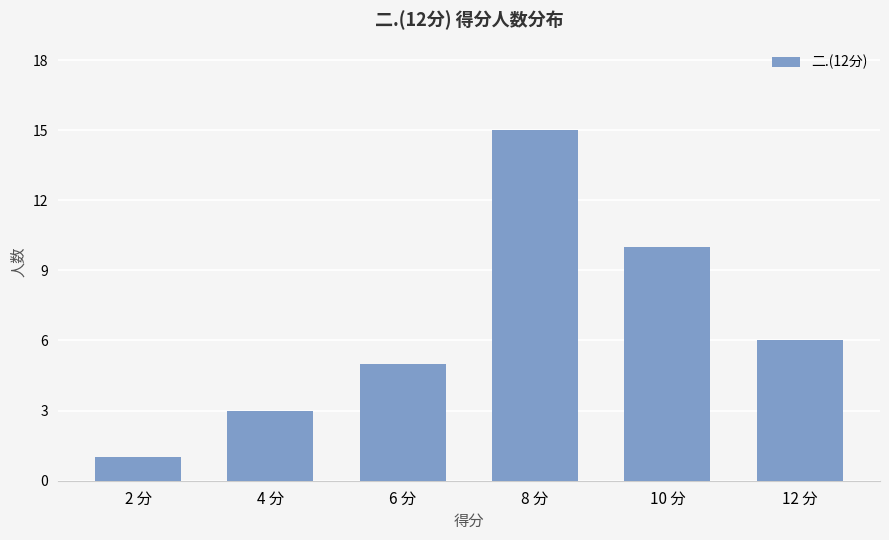

What is the approximate value at 8 分, to the nearest 5?

15